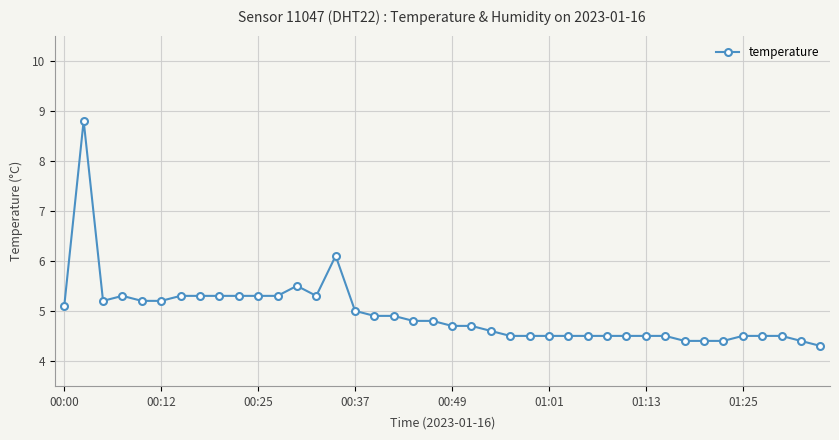

True or false: the data has more than 2 interior local peaks.

True